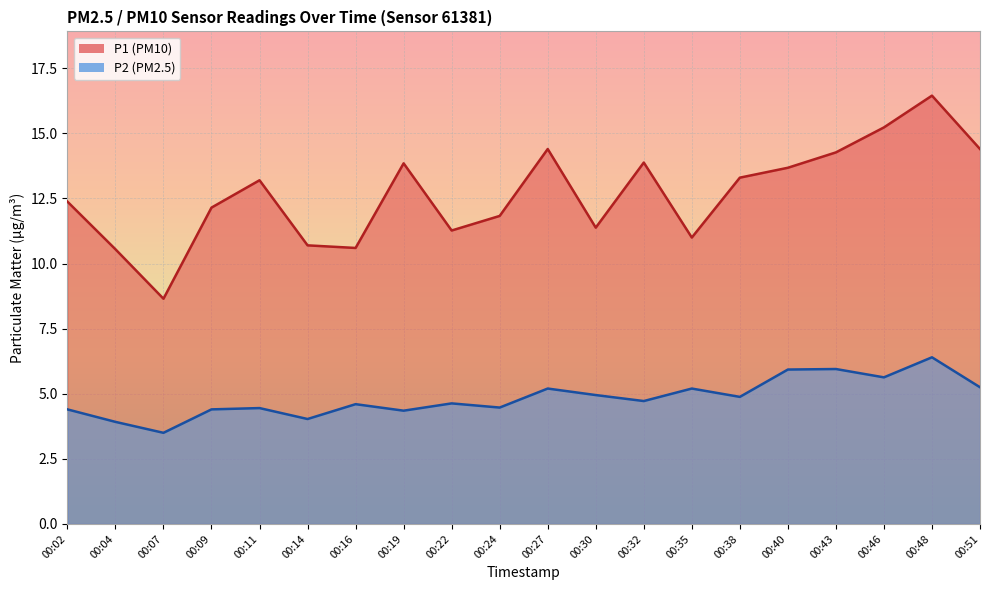

Rank the categories by P2 value from highest to lowest.

00:48, 00:43, 00:40, 00:46, 00:51, 00:27, 00:35, 00:30, 00:38, 00:32, 00:22, 00:16, 00:24, 00:11, 00:02, 00:09, 00:19, 00:14, 00:04, 00:07